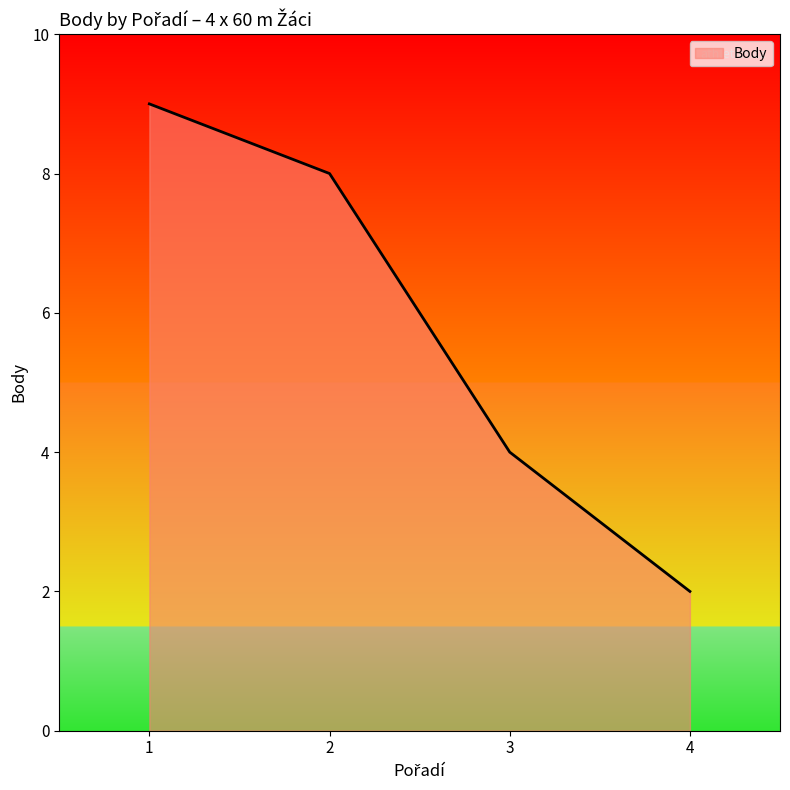

Reading right to left, what are all the values shown in this chart?

4=2	3=4	2=8	1=9